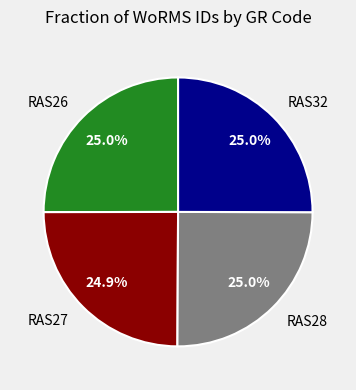

What percentage do RAS27 and RAS26 together represent?

49.9%